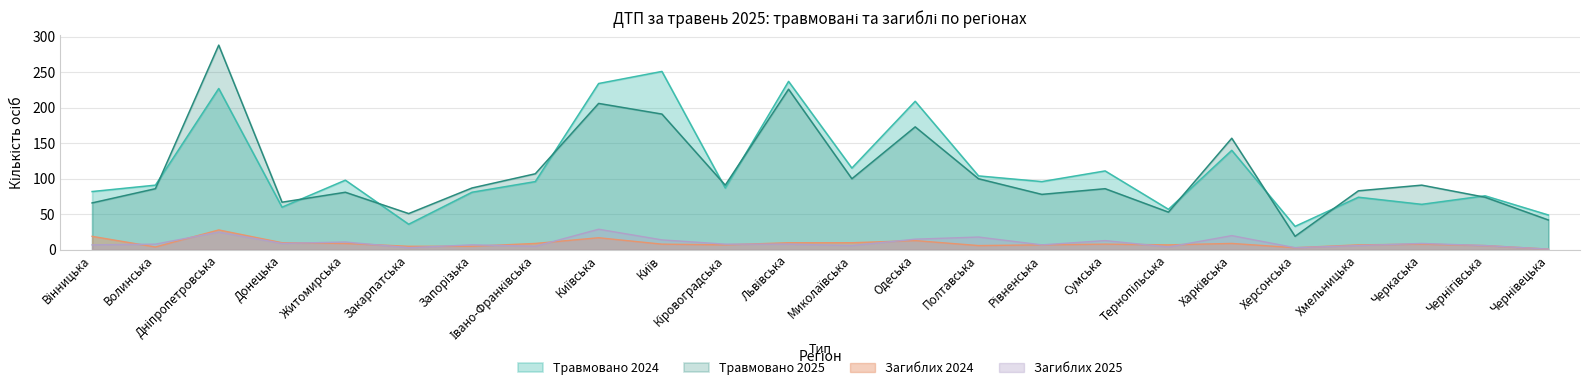

Reading left to right, what are all the values shown in this chart?

Травмовано 2024: 82	91	227	60	98	36	81	96	234	251	87	237	115	209	104	96	111	57	140	33	74	64	76	49
Травмовано 2025: 66	86	288	67	81	51	87	107	206	191	91	226	100	173	100	78	86	53	157	19	83	91	74	42
Загиблих 2024: 19	4	28	10	9	5	5	9	17	8	7	10	10	13	6	7	8	7	9	3	7	8	6	1
Загиблих 2025: 7	8	25	9	11	3	7	5	29	14	8	8	6	15	18	7	13	4	20	3	6	9	6	1